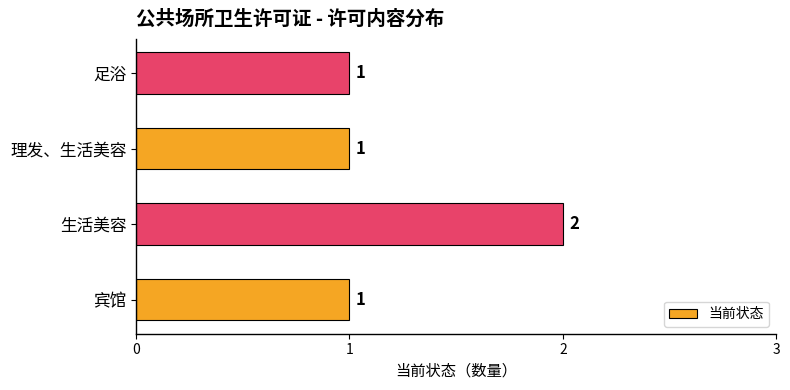

Reading bottom to top, list all the values displayed in this chart.

宾馆=1	生活美容=2	理发、生活美容=1	足浴=1